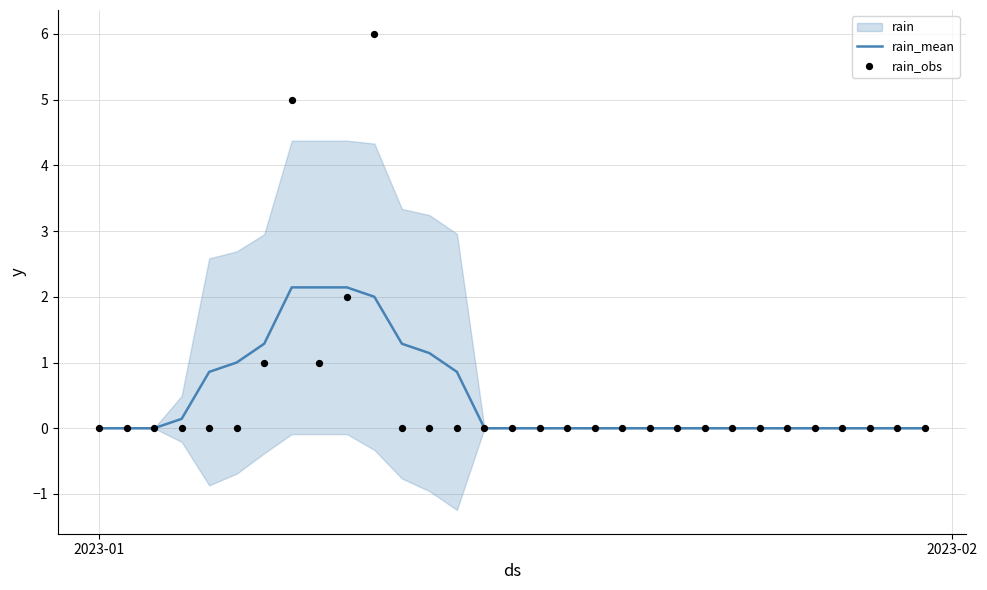

Which series has the largest total across all categories?

rain_obs